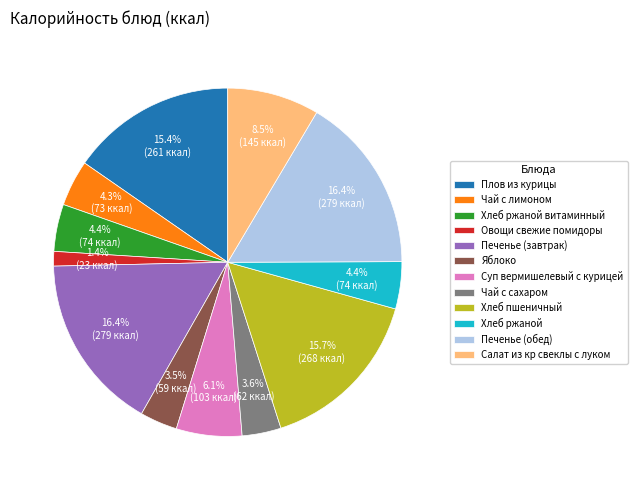

To the nearest percent, what is the difference between the Суп вермишелевый с курицей and Плов из курицы slice percentages?

9%